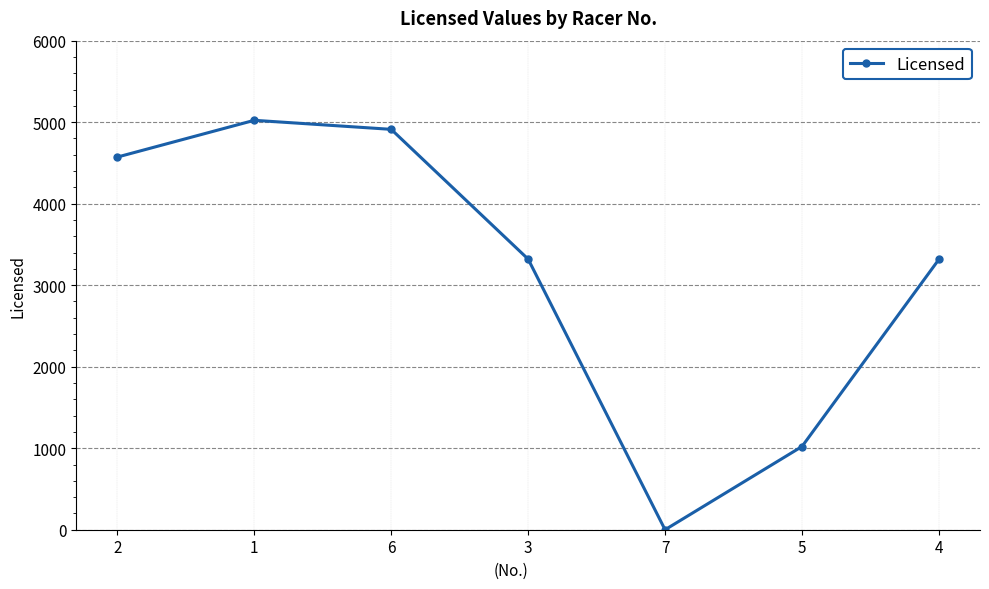

Count the number of categories in the chart.

7